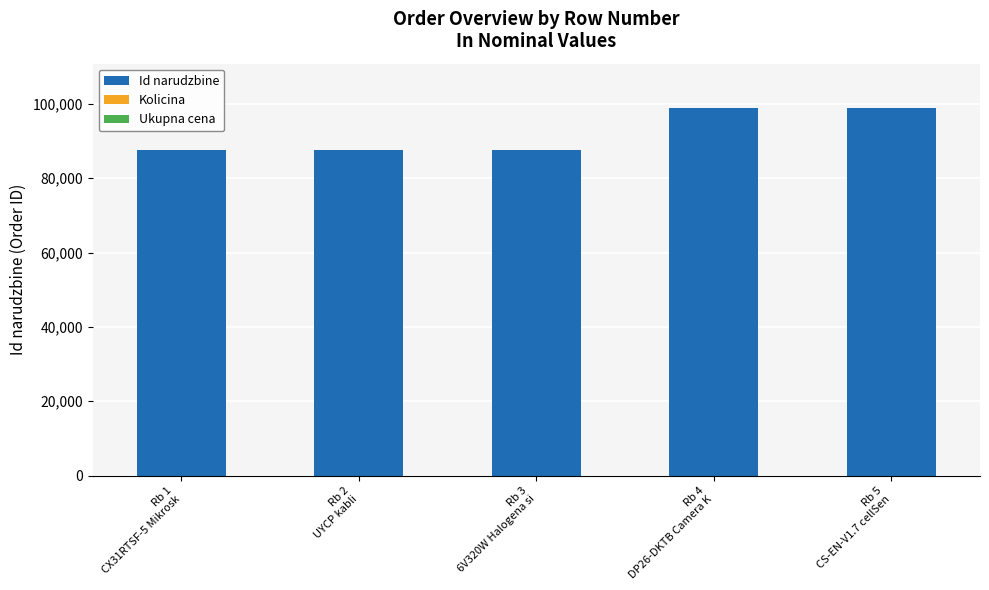

What is the maximum value for Id narudzbine?

98952